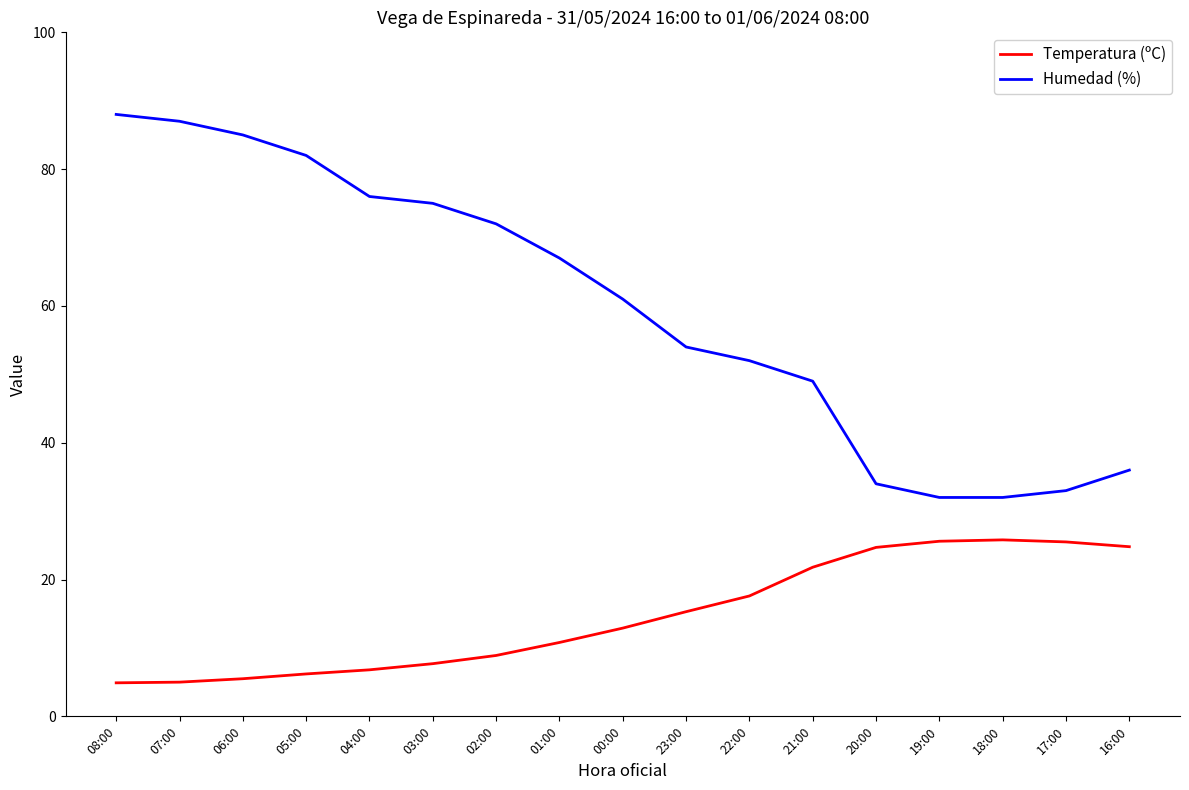

What is the greatest value displayed?

88.0